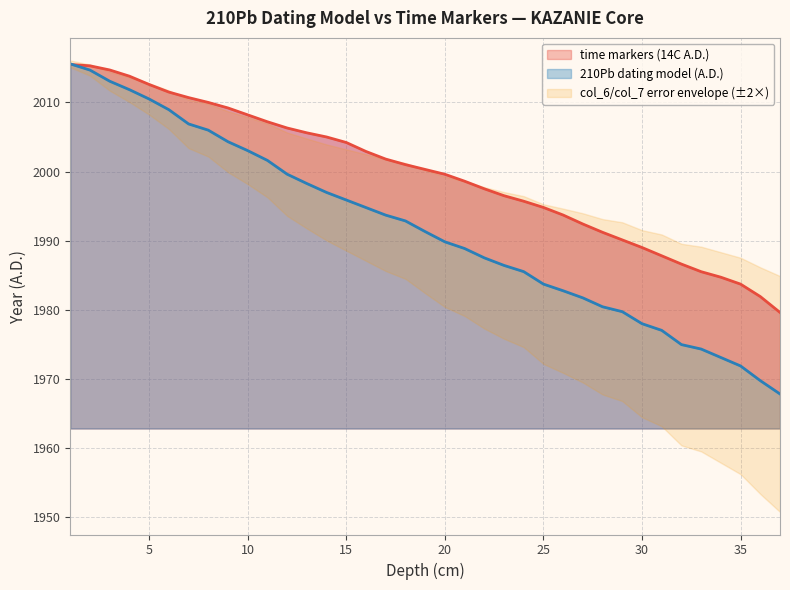

Reading right to left, extract all data points from this chart.

col_6 (max error): 1967.8	1969.7	1971.9	1973.1	1974.3	1974.9	1977.0	1978.0	1979.7	1980.4	1981.7	1982.7	1983.7	1985.5	1986.4	1987.5	1988.9	1989.8	1991.3	1992.8	1993.7	1994.8	1995.9	1997.0	1998.3	1999.6	2001.6	2003.0	2004.3	2006.0	2006.9	2008.9	2010.5	2011.8	2013.1	2014.7	2015.6
col_7 (min error): 1979.6	1981.9	1983.7	1984.7	1985.5	1986.6	1987.8	1989.0	1990.1	1991.2	1992.4	1993.7	1994.8	1995.7	1996.5	1997.5	1998.6	1999.6	2000.3	2001.0	2001.8	2002.9	2004.2	2005.0	2005.6	2006.3	2007.2	2008.2	2009.2	2010.0	2010.7	2011.5	2012.6	2013.8	2014.7	2015.3	2015.5